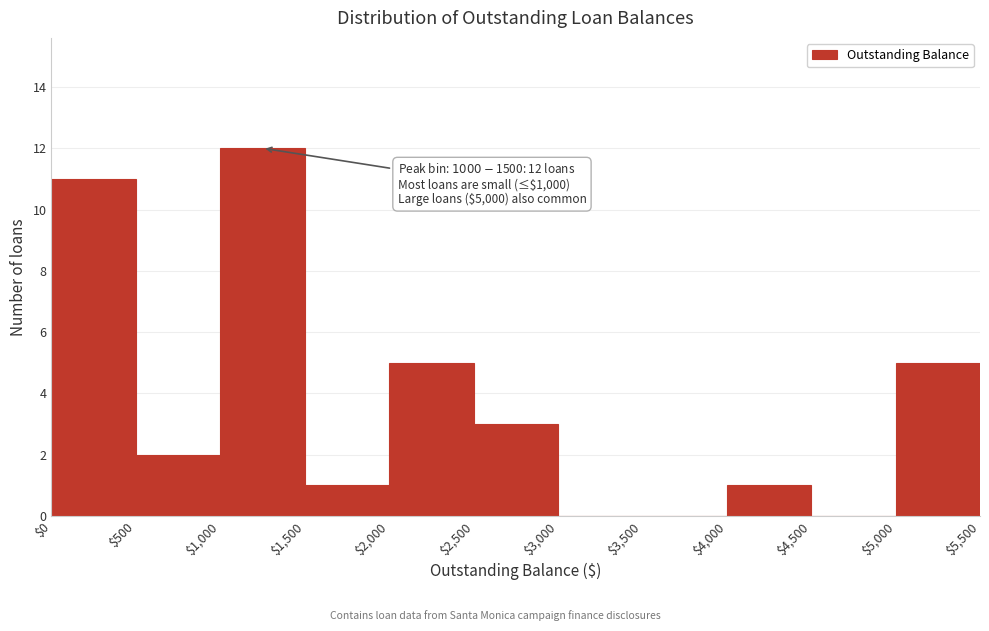

Over which range of the x-axis is the bar tallest?

$1,000 to $1,500